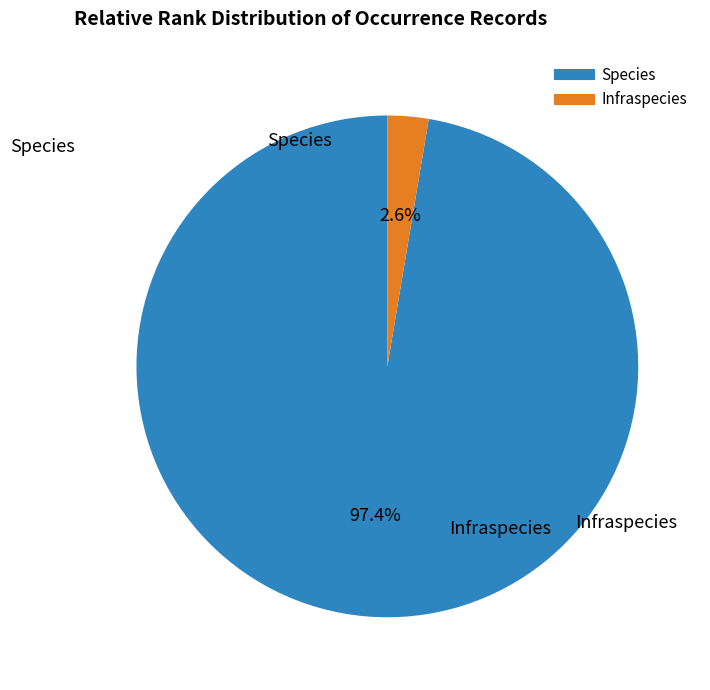

Between Species and Infraspecies, which is larger?

Species